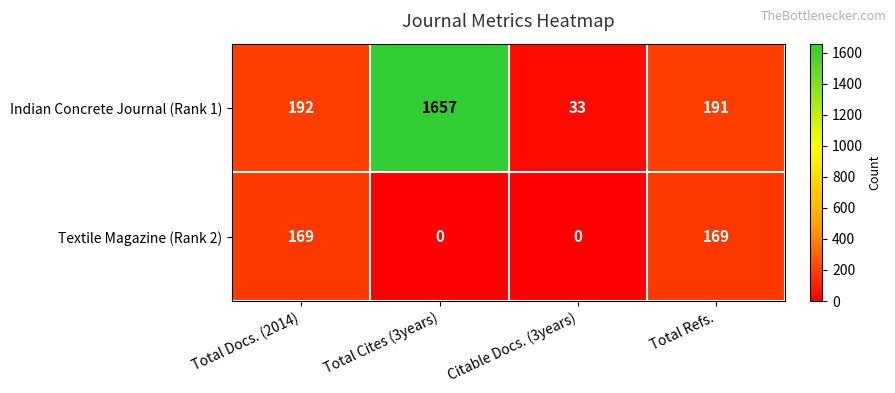

How many series are shown in this chart?

2